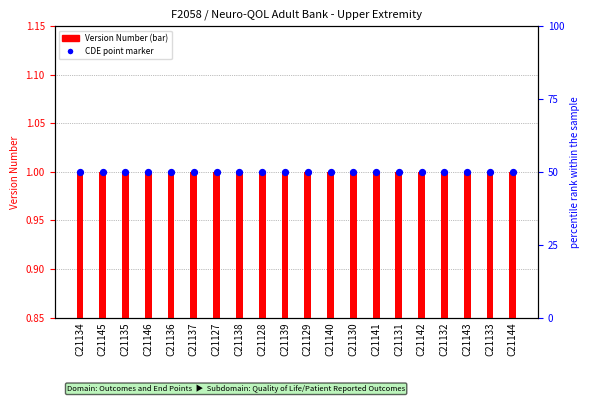

Which series has the largest Y range (max minus min)?

Version Number